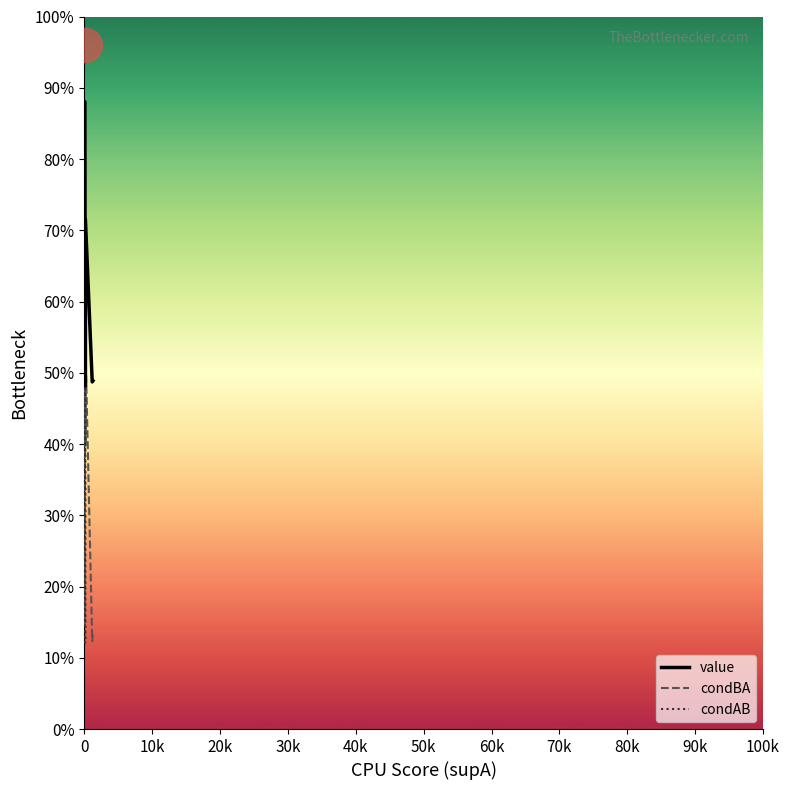

Which series contains the lowest Y value?

condAB